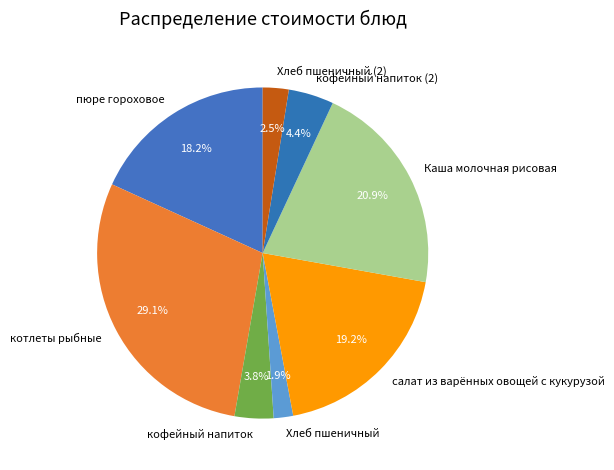

Which slice is the largest?

котлеты рыбные